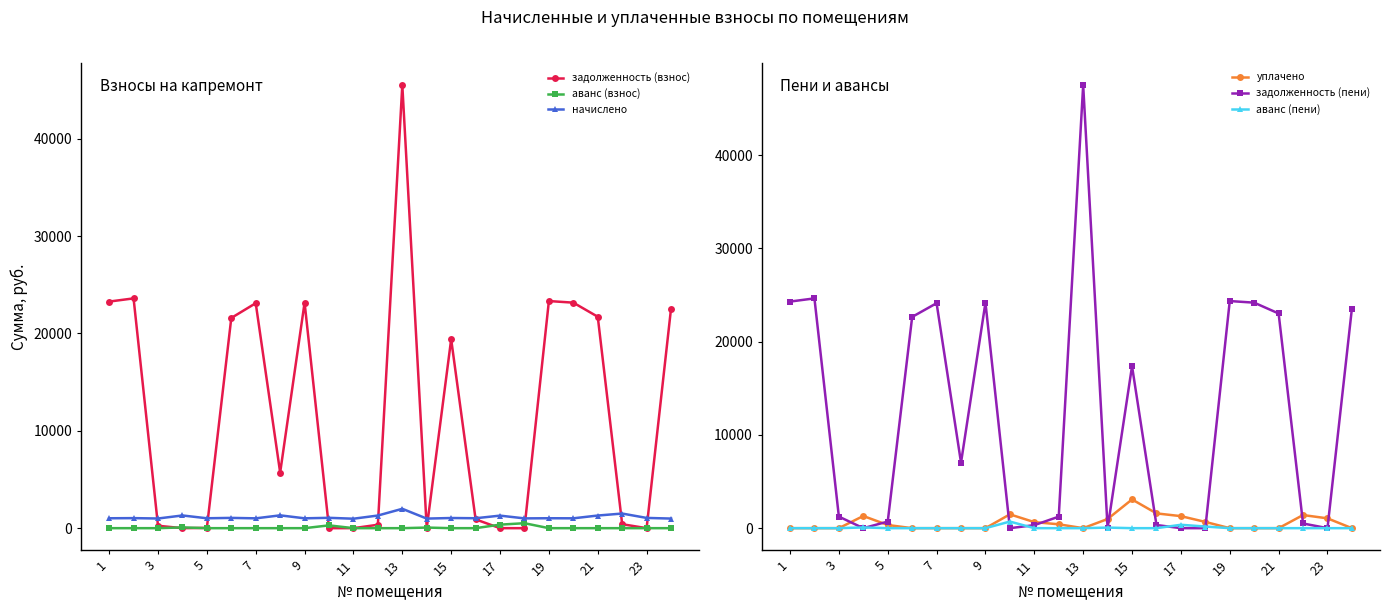

How many lines are shown in the chart?

6